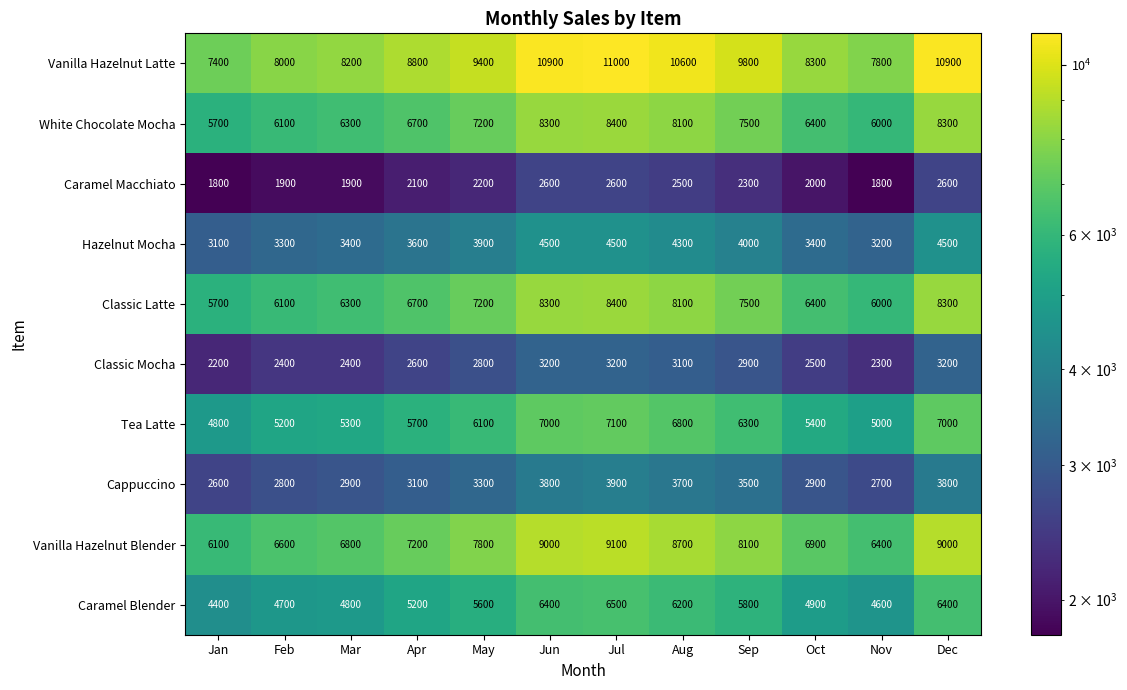

At which label is Vanilla Hazelnut Latte closest to 9200?

May